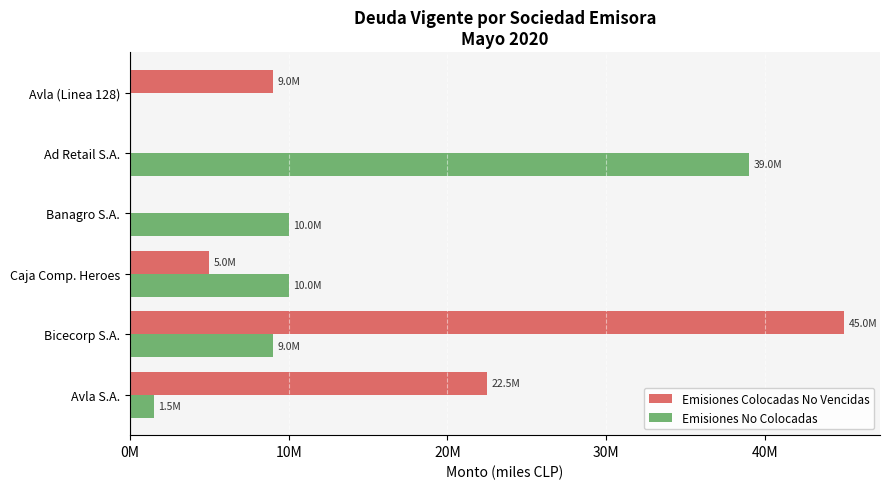

What are all the series names shown in the legend?

Emisiones Colocadas No Vencidas, Emisiones No Colocadas